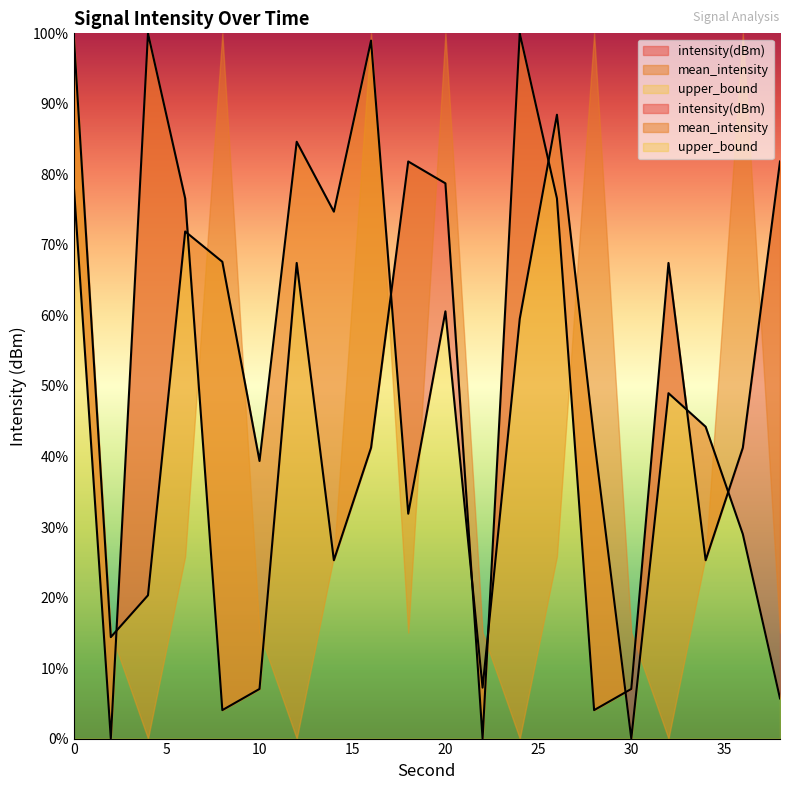

In intensity(dBm), how many points are lower than both neighbors (excluding endpoints)?

6